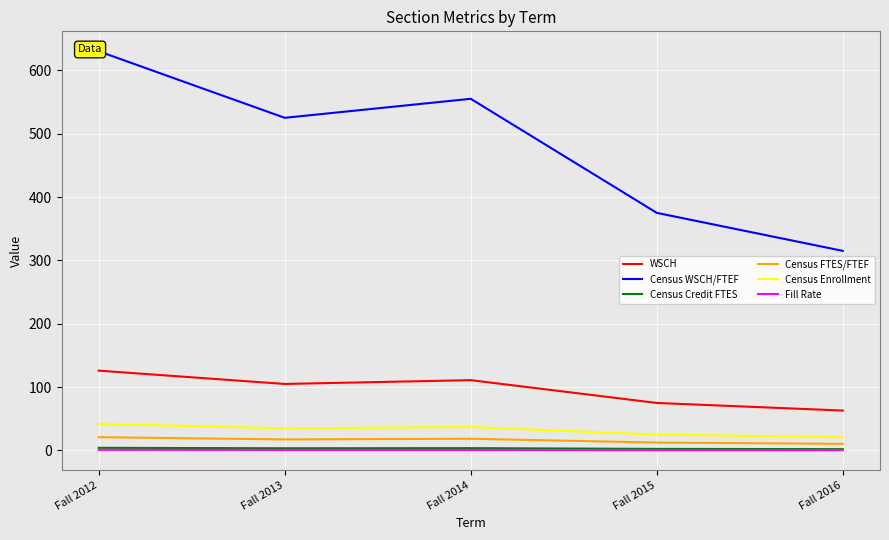

True or false: WSCH has a value of 75.0 at Fall 2015.

True